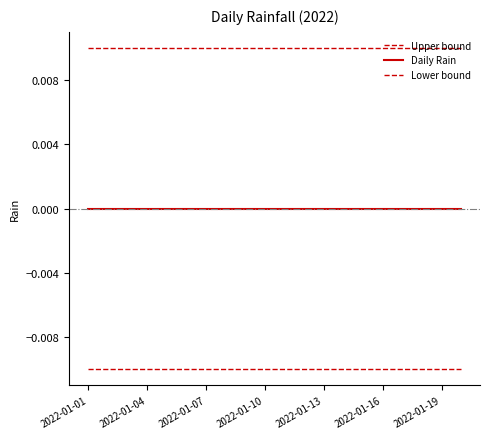

How many lines are shown in the chart?

3